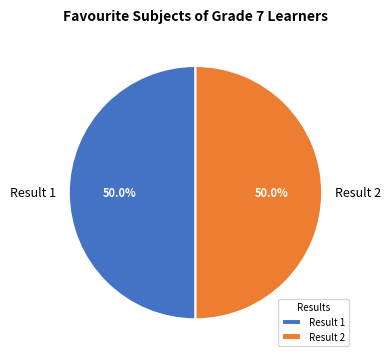

What percentage is NOT represented by Result 2?

50.0%